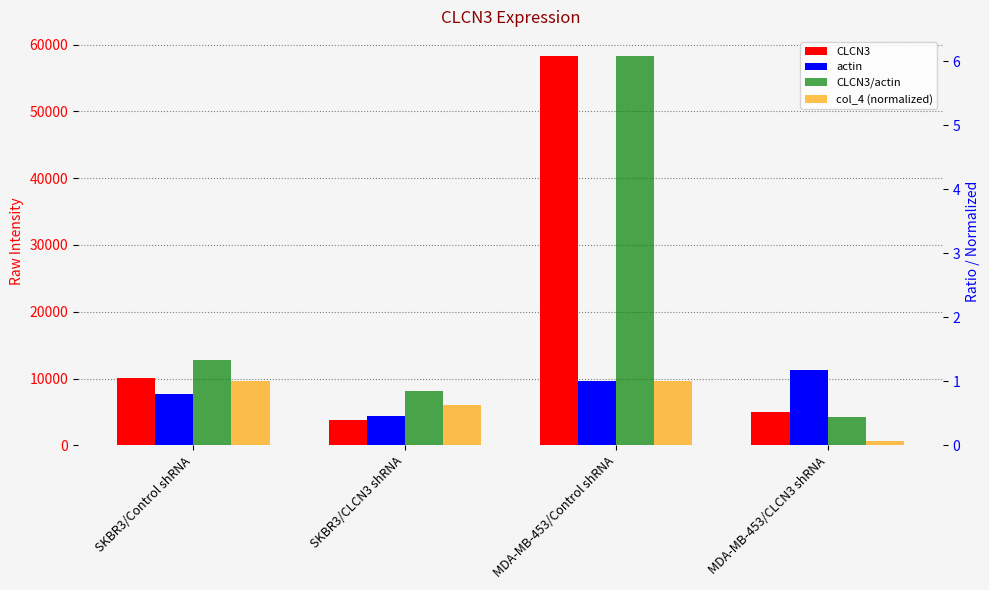

Which has a higher value, SKBR3/Control shRNA or MDA-MB-453/CLCN3 shRNA?

SKBR3/Control shRNA